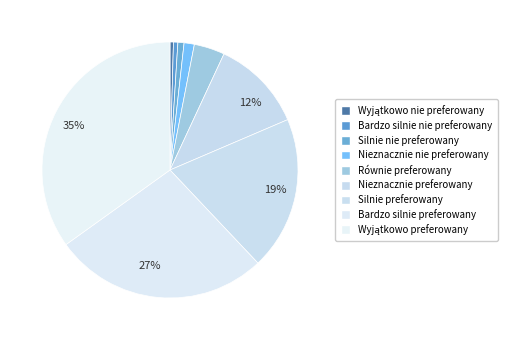

Is there any slice that represents more than half of the pie?

No